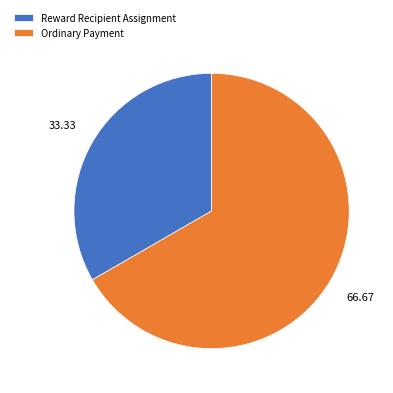

How many slices are in this pie chart?

2